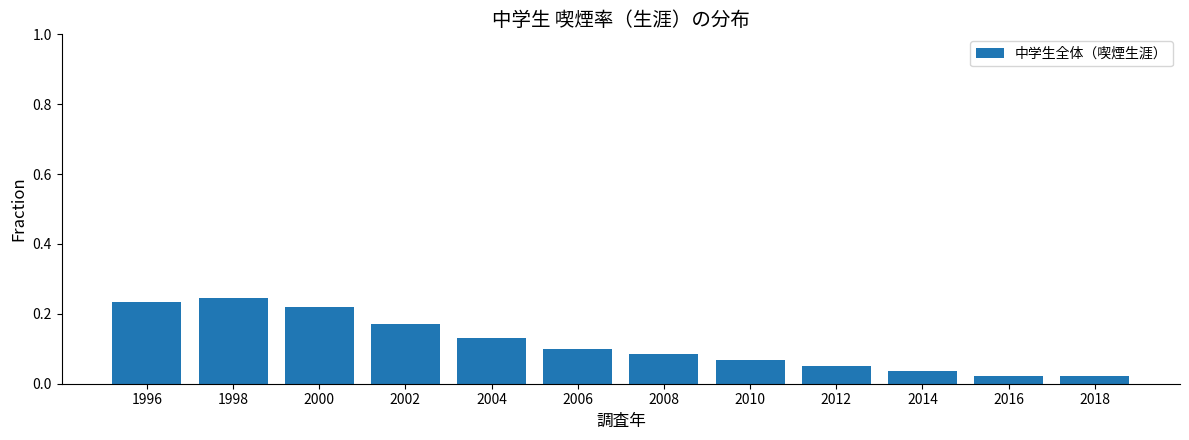

True or false: the data shows 0.1 at 1996.

False